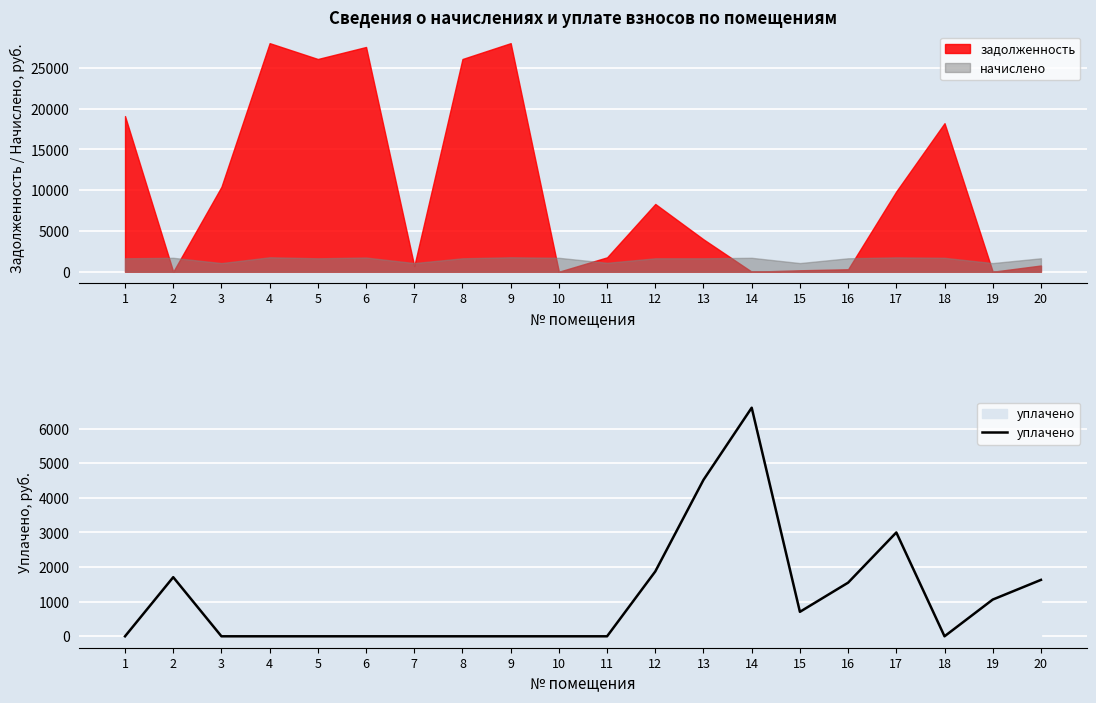

True or false: the data has more than 1 interior local peaks.

True